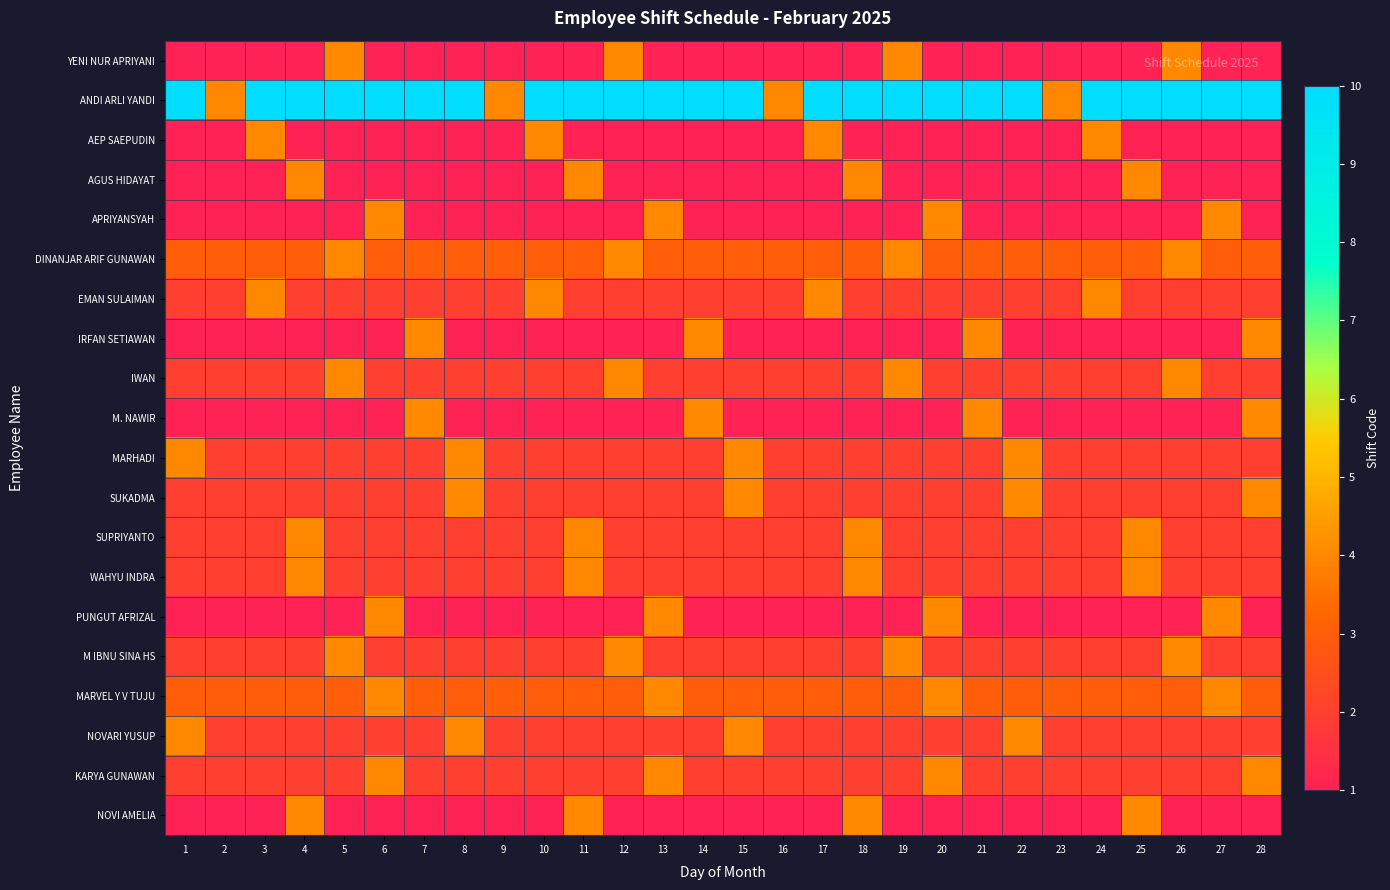

Which series has the widest spread of values?

ANDI ARLI YANDI